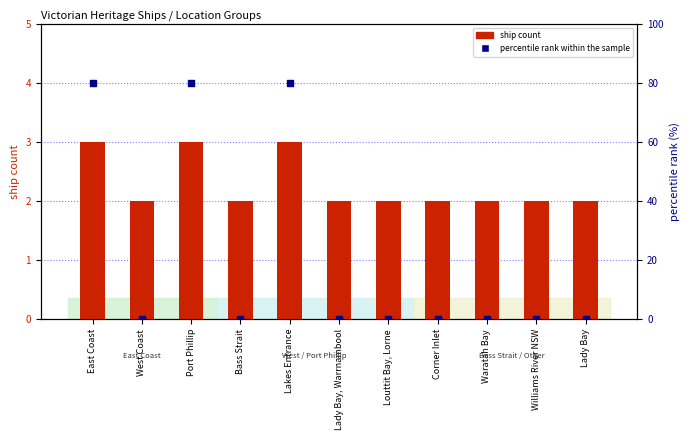

What is the total value across all series at Port Phillip?

83